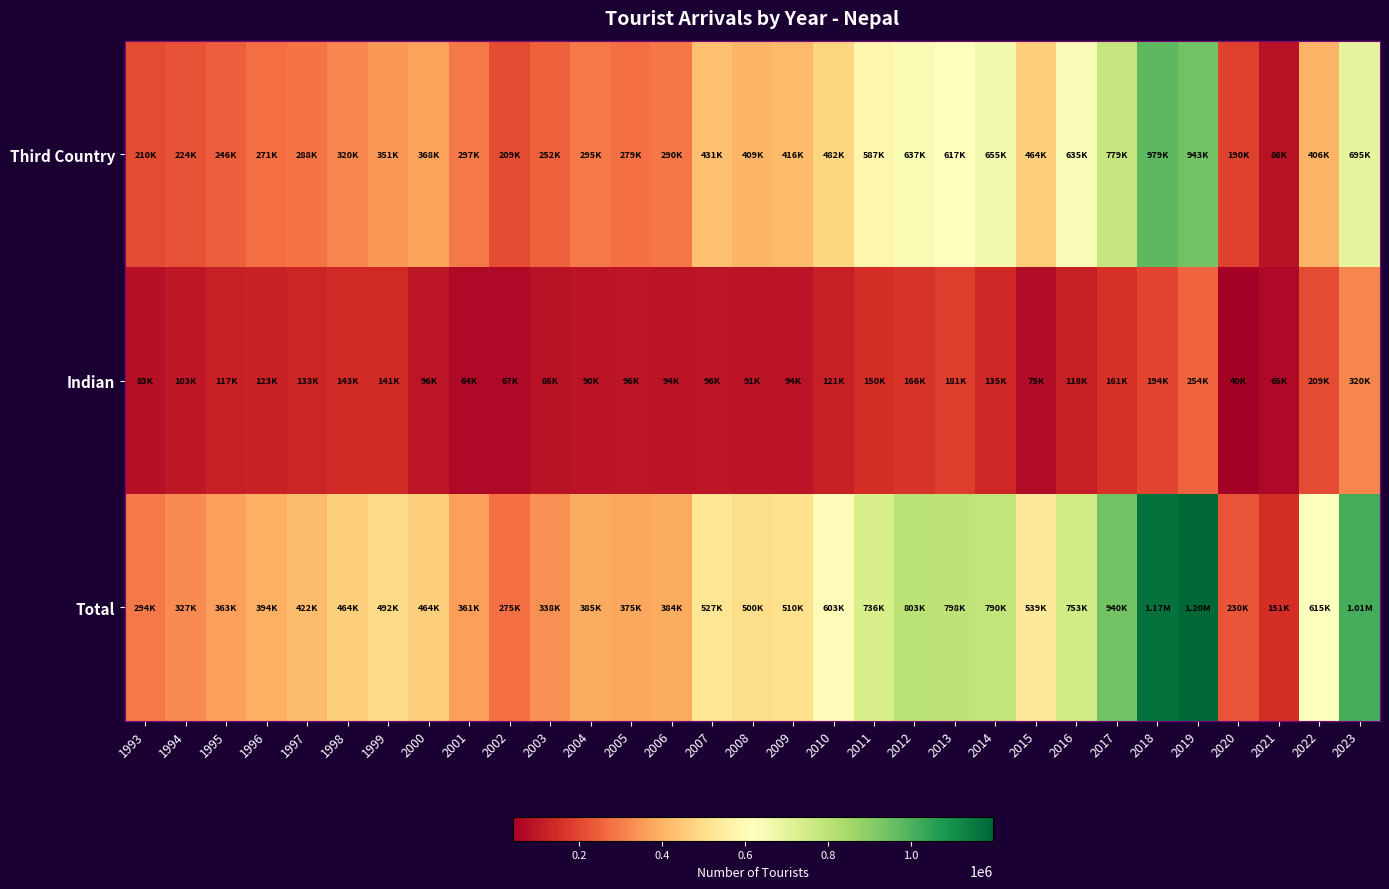

Between 2007 and 2013, which is larger?

2013